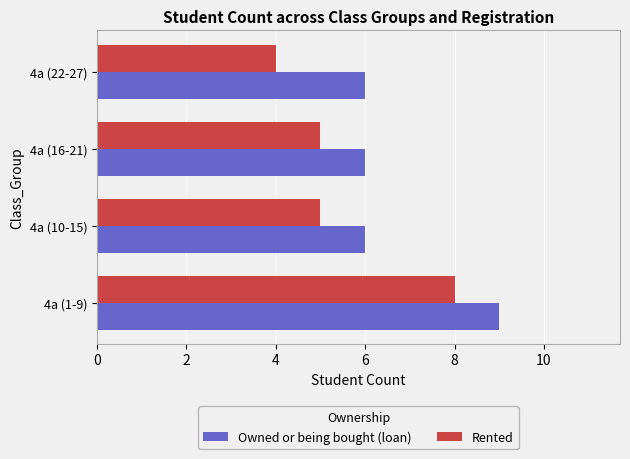

What is the difference between the maximum and minimum values in the Owned or being bought (loan) series?

3